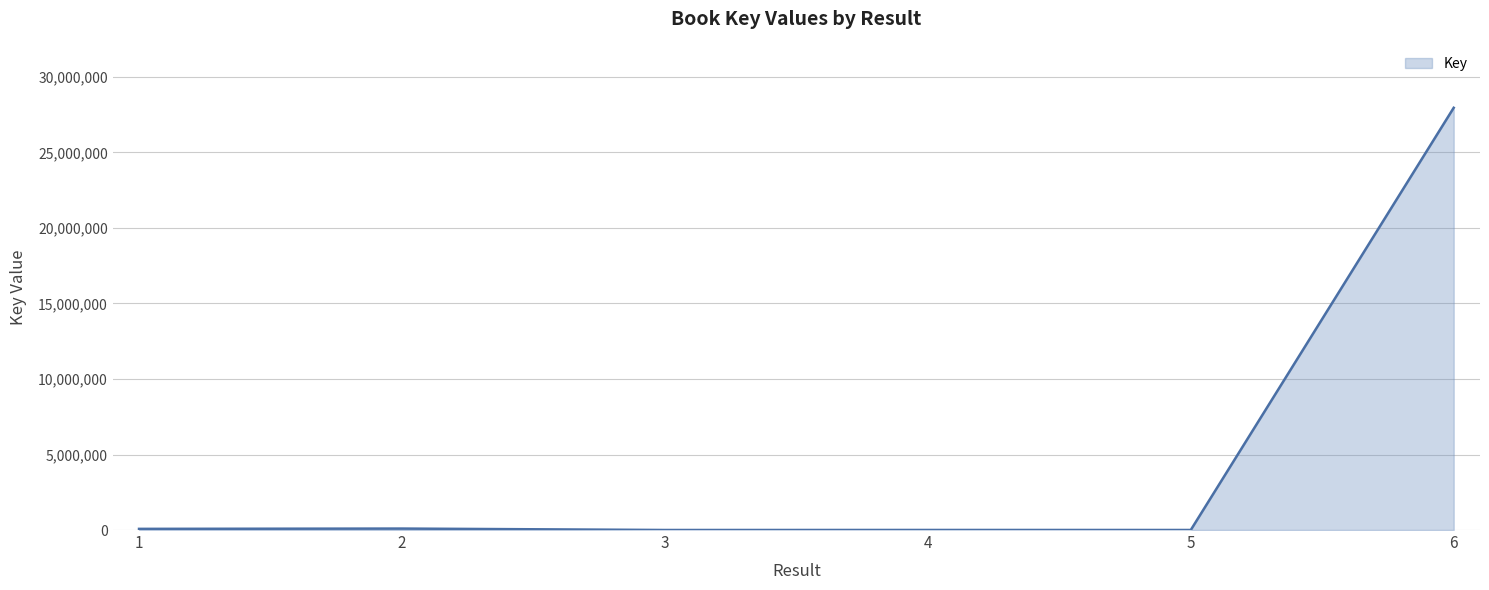

True or false: there are more than 0 points higher than both neighbors.

True